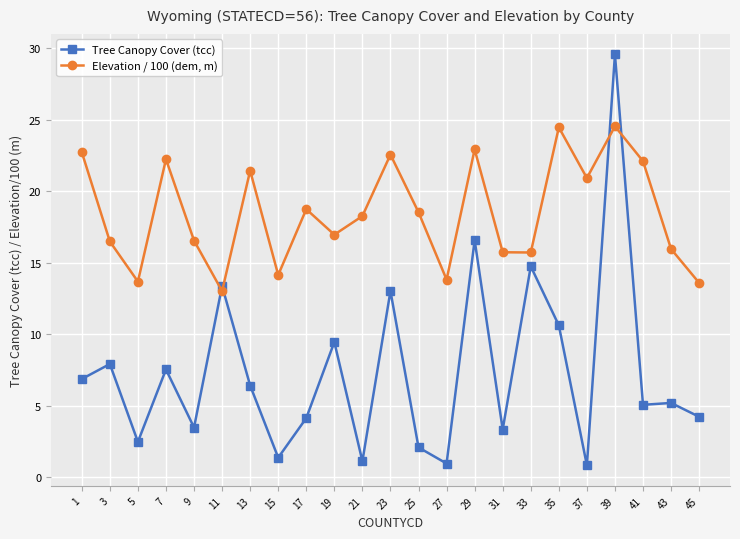

True or false: Elevation / 100 (dem, m) and Tree Canopy Cover (tcc) cross at least once.

True